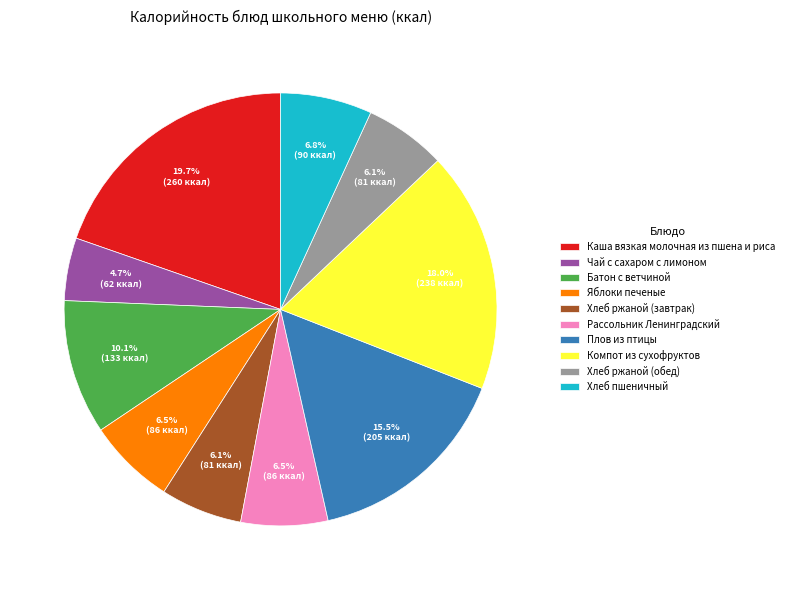

To the nearest percent, what is the difference between the Компот из сухофруктов and Хлеб пшеничный slice percentages?

11%